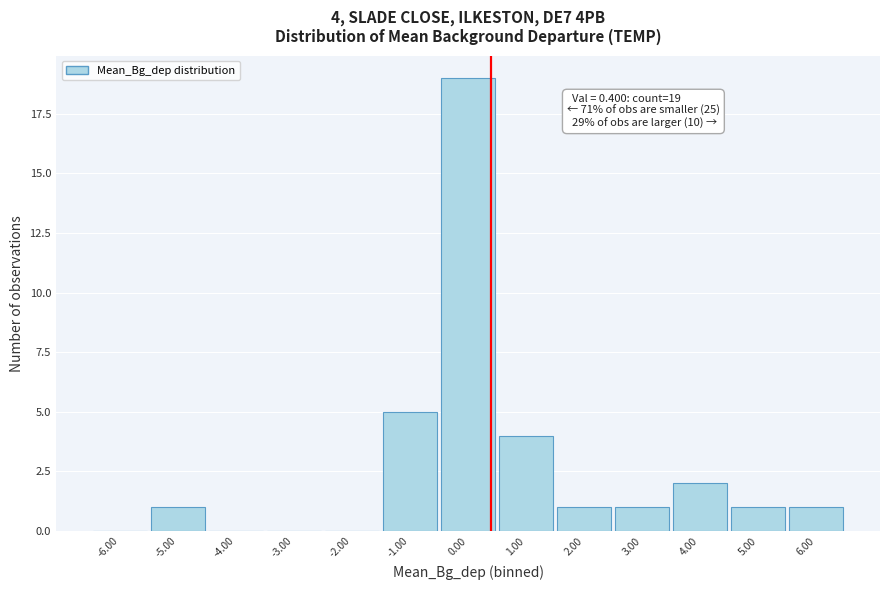

Over which range of the x-axis is the bar tallest?

-0.5 to 0.5